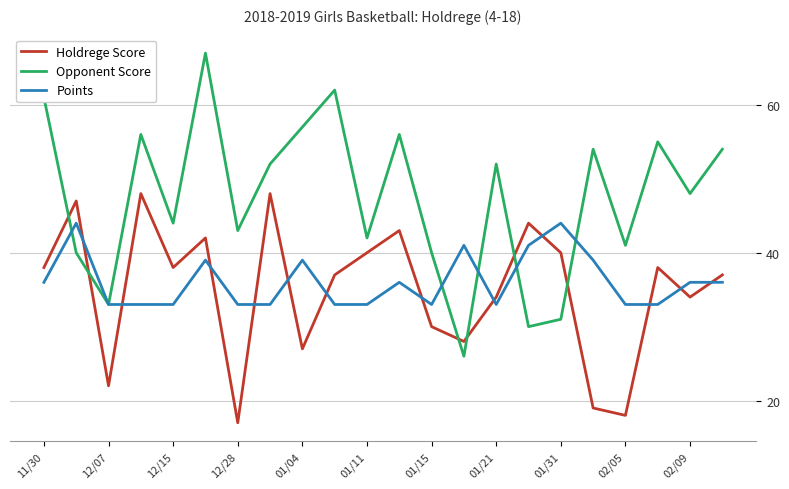

True or false: Points and Holdrege Score intersect in this chart.

True